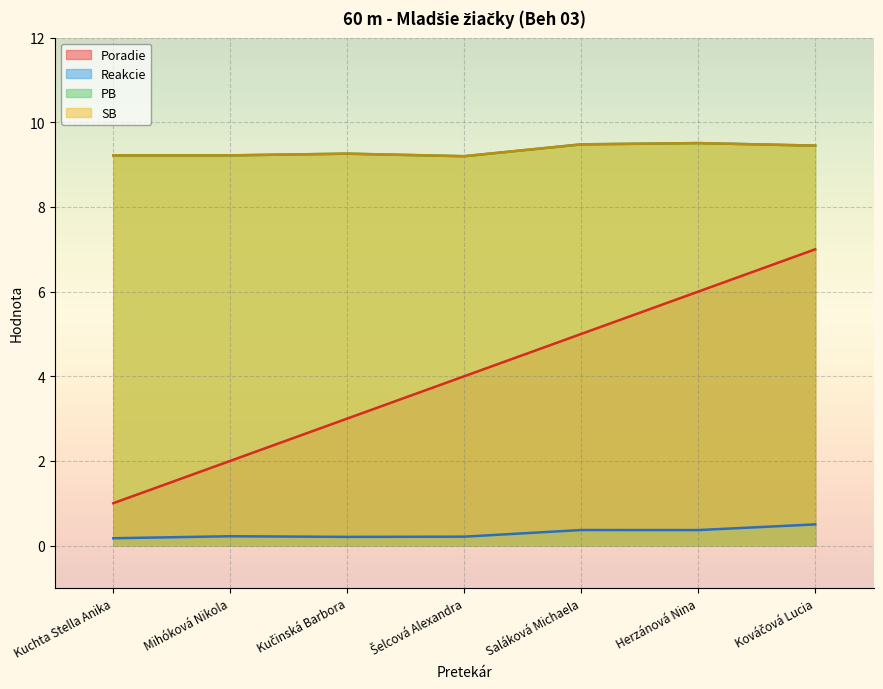

Between Šelcová Alexandra and Kováčová Lucia, which series saw the biggest shift?

Poradie